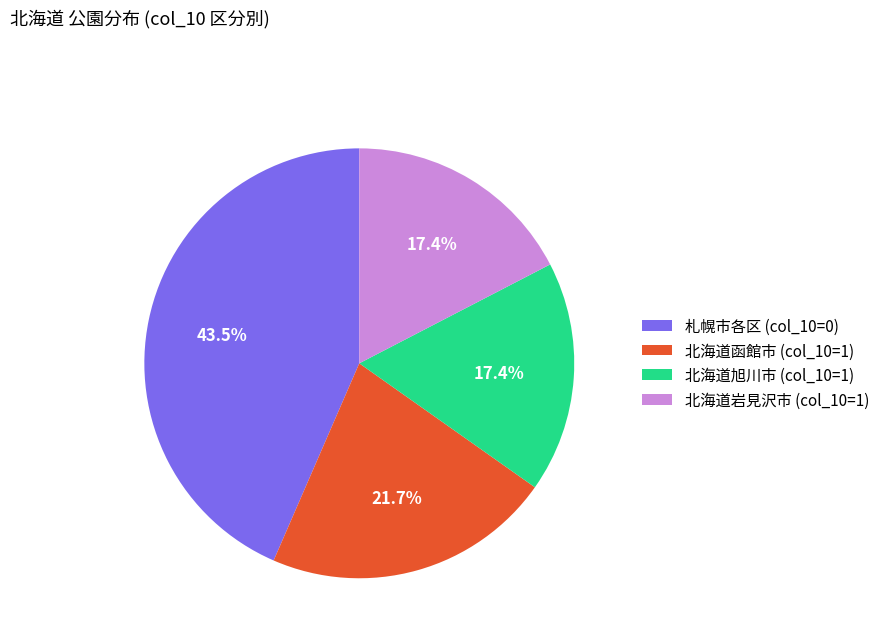

Combined, do 北海道旭川市 (col_10=1) and 札幌市各区 (col_10=0) account for over 50%?

Yes